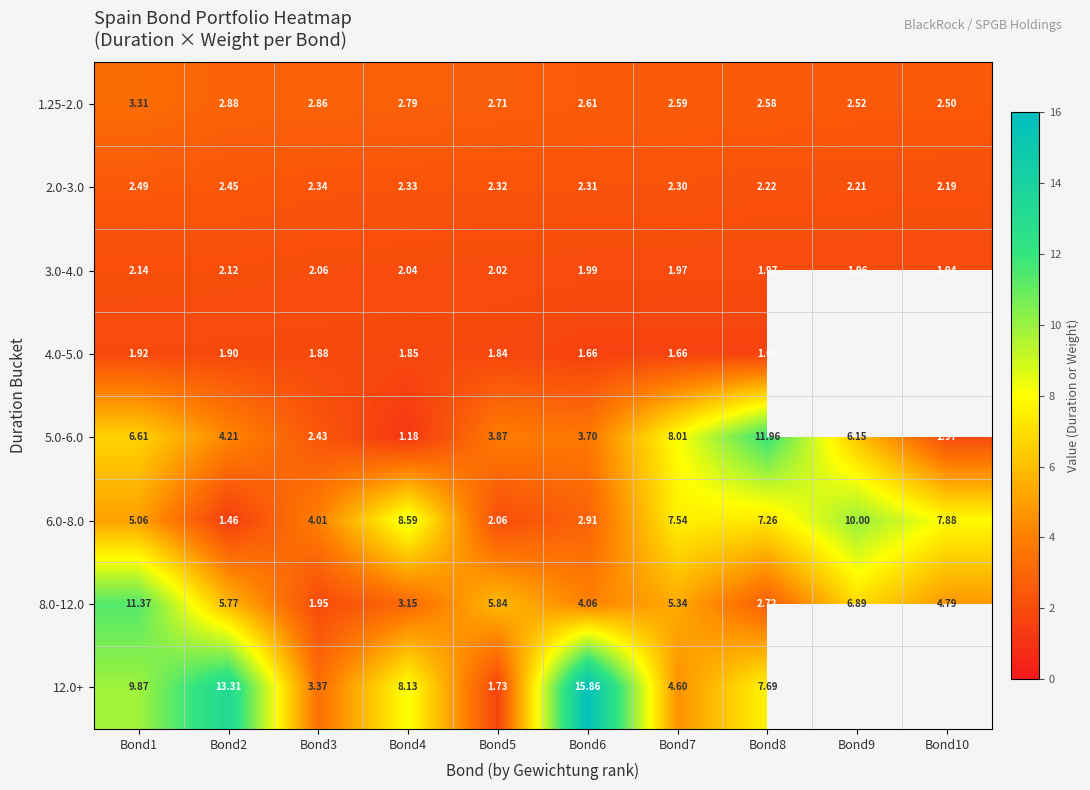

Which label corresponds to the smallest value in the chart?

Bond4